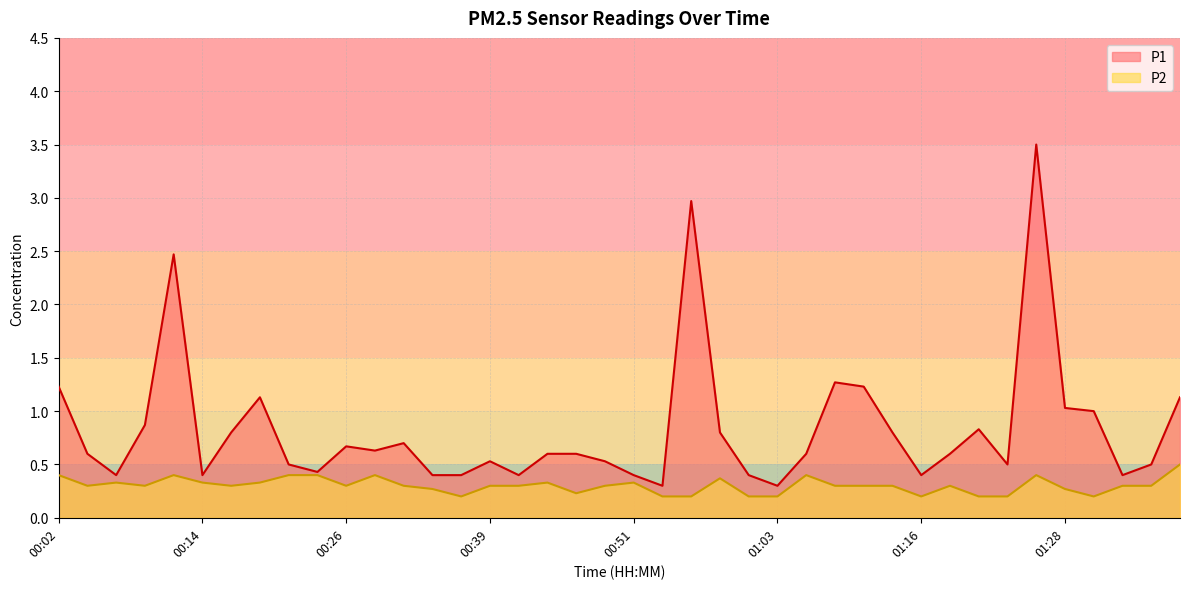

Is it true that P2 equals 0.3 at 00:41?

True